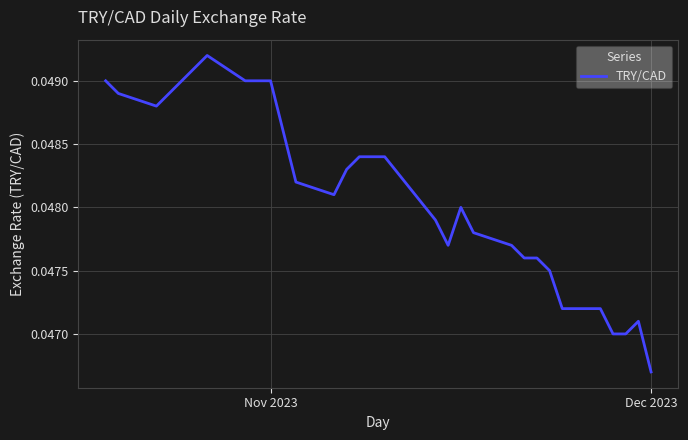

Does the chart display data point markers on the line(s)?

No